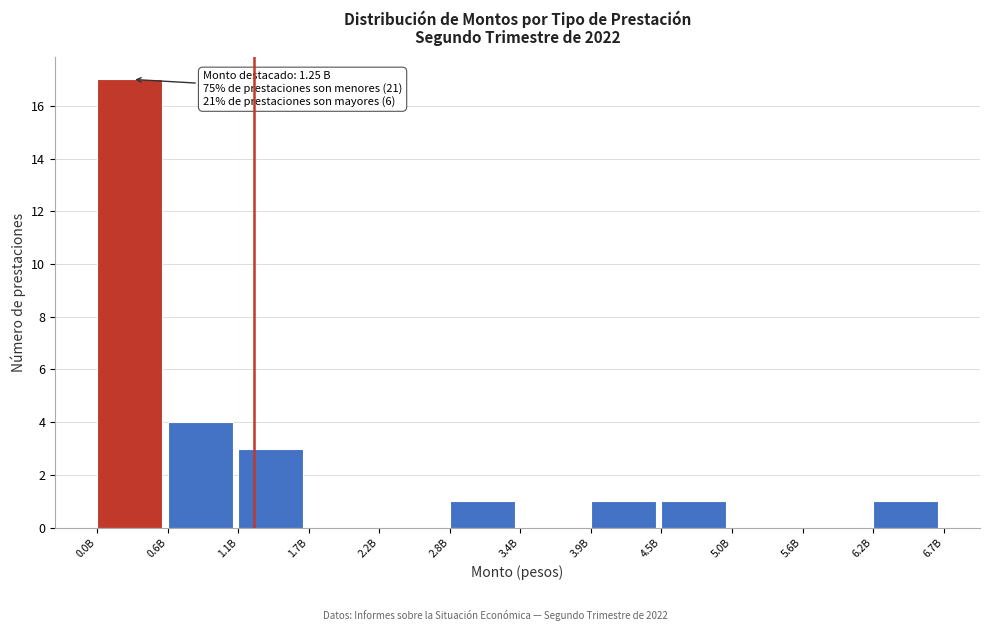

Reading right to left, transcribe all the data shown in this chart.

6.2B=1	5.6B=0	5.0B=0	4.5B=1	3.9B=1	3.4B=0	2.8B=1	2.2B=0	1.7B=0	1.1B=3	0.6B=4	0.0B=17